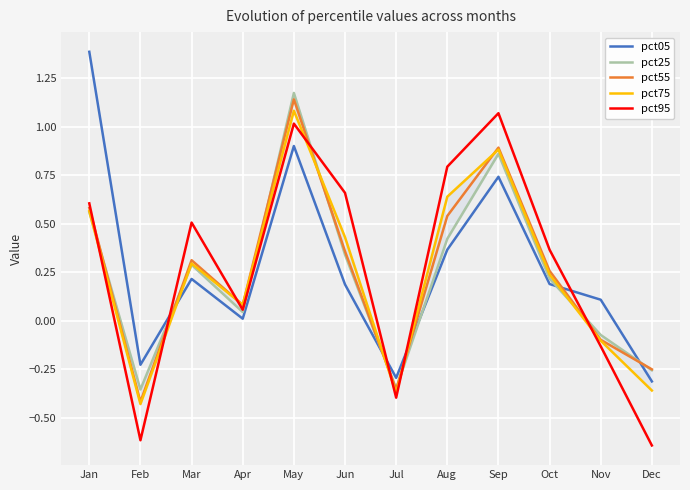

What is the spread (max minus min) of values at Jul?

0.1